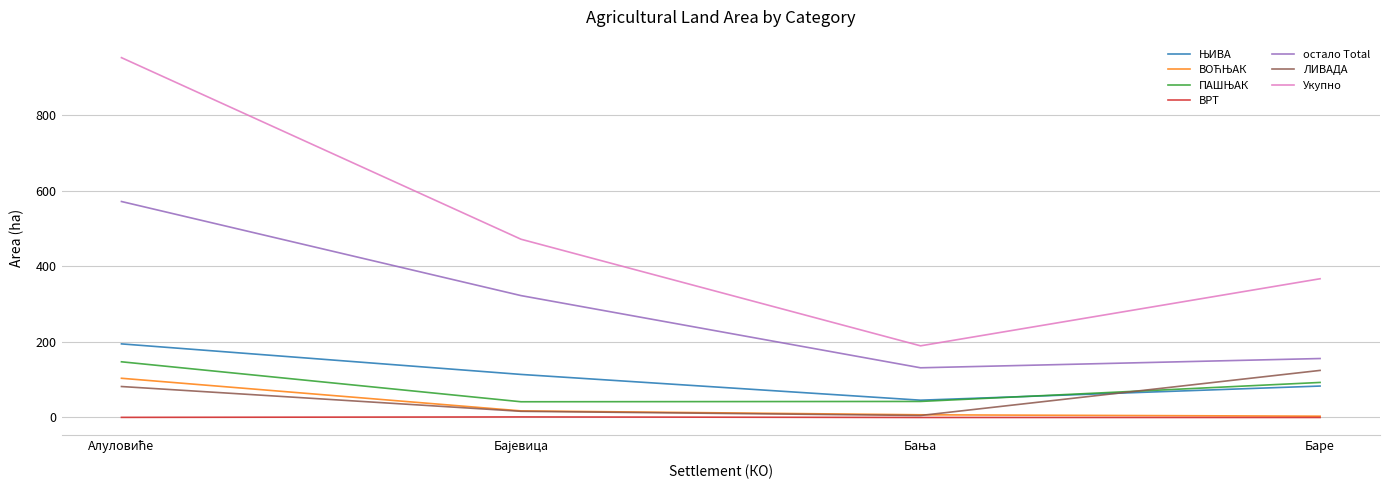

Which series has the largest total across all categories?

Укупно